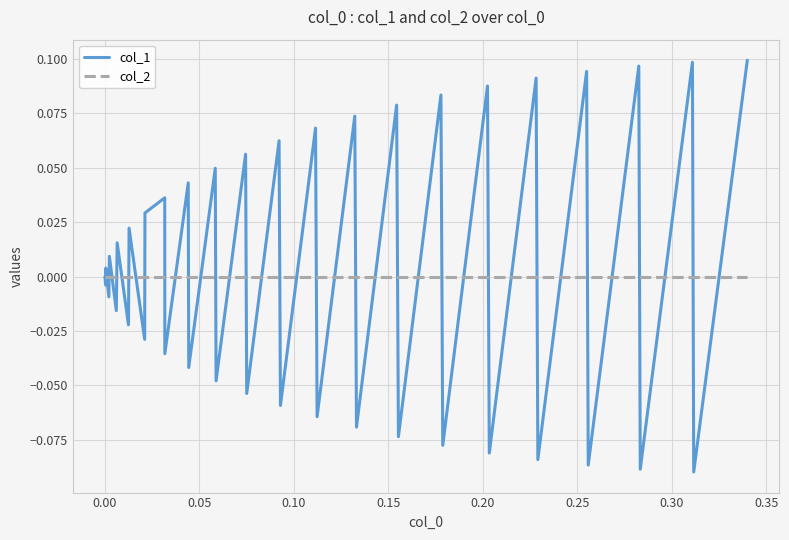

What are all the series names shown in the legend?

col_1, col_2